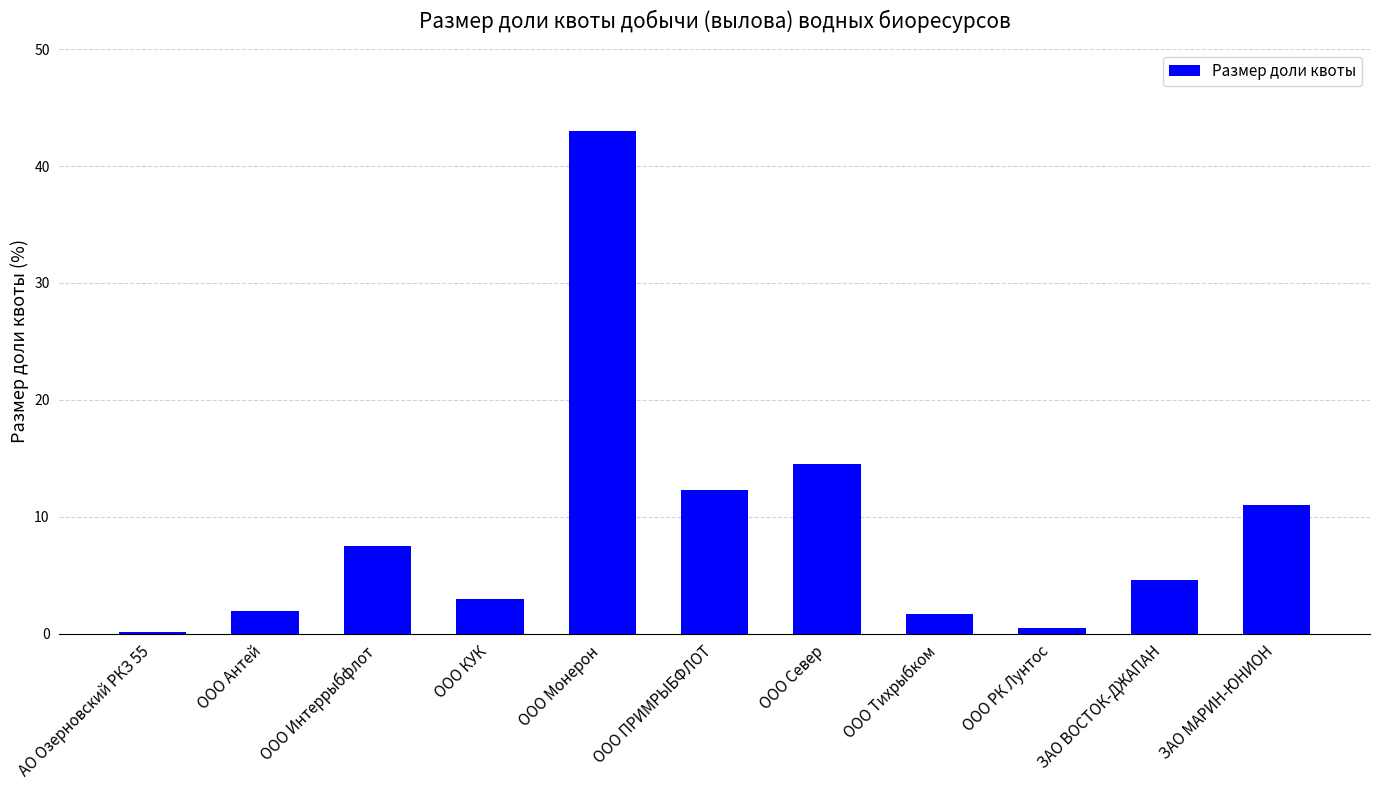

What is the sum of all values?

100.0